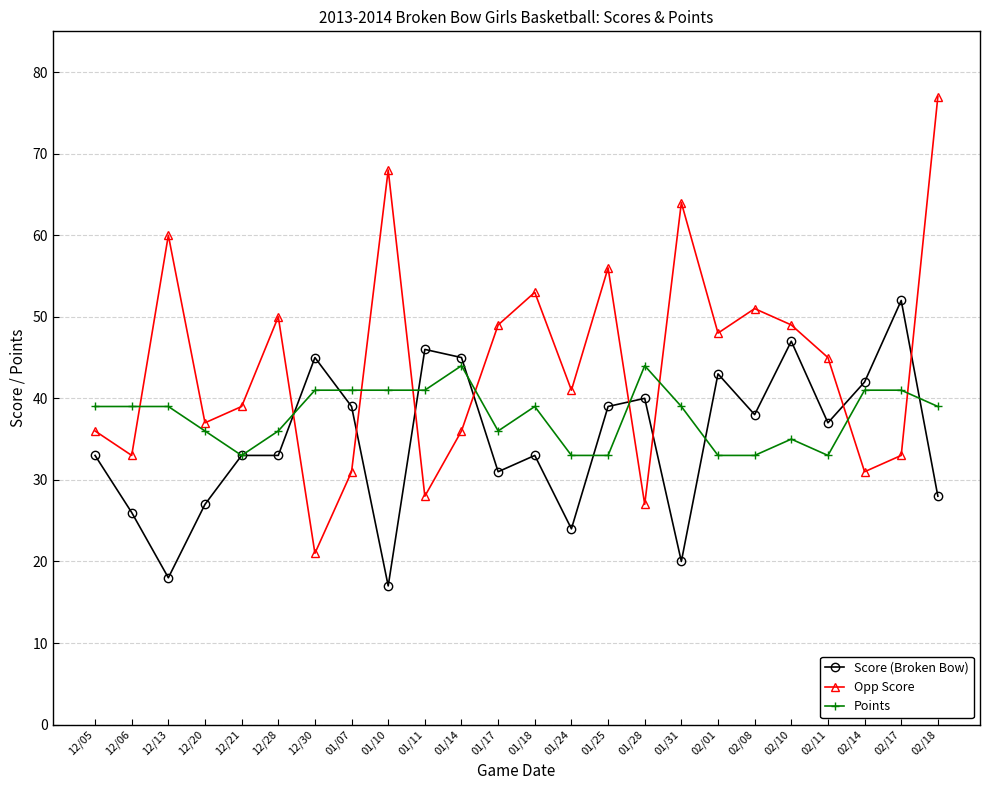

Reading left to right, transcribe all the data shown in this chart.

Score (Broken Bow): 12/05=33	12/06=26	12/13=18	12/20=27	12/21=33	12/28=33	12/30=45	01/07=39	01/10=17	01/11=46	01/14=45	01/17=31	01/18=33	01/24=24	01/25=39	01/28=40	01/31=20	02/01=43	02/08=38	02/10=47	02/11=37	02/14=42	02/17=52	02/18=28
Opp Score: 12/05=36	12/06=33	12/13=60	12/20=37	12/21=39	12/28=50	12/30=21	01/07=31	01/10=68	01/11=28	01/14=36	01/17=49	01/18=53	01/24=41	01/25=56	01/28=27	01/31=64	02/01=48	02/08=51	02/10=49	02/11=45	02/14=31	02/17=33	02/18=77
Points: 12/05=39	12/06=39	12/13=39	12/20=36	12/21=33	12/28=36	12/30=41	01/07=41	01/10=41	01/11=41	01/14=44	01/17=36	01/18=39	01/24=33	01/25=33	01/28=44	01/31=39	02/01=33	02/08=33	02/10=35	02/11=33	02/14=41	02/17=41	02/18=39